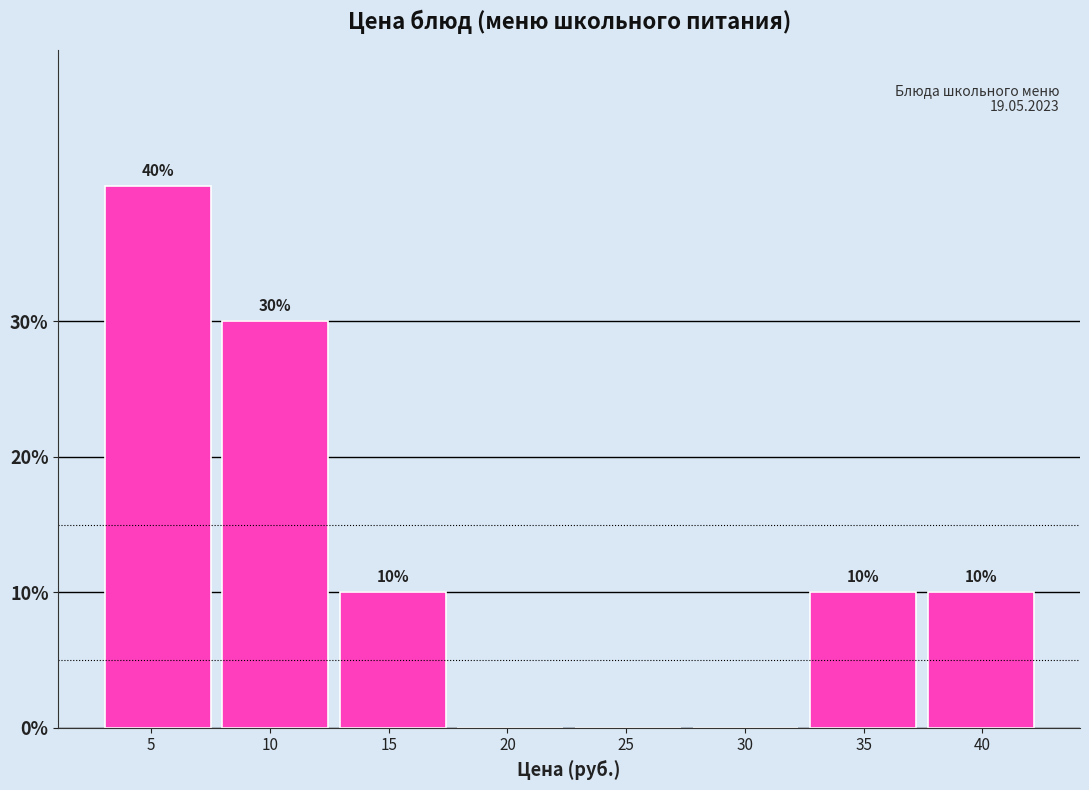

Which range on the x-axis has the tallest bar?

2.80 to 7.75